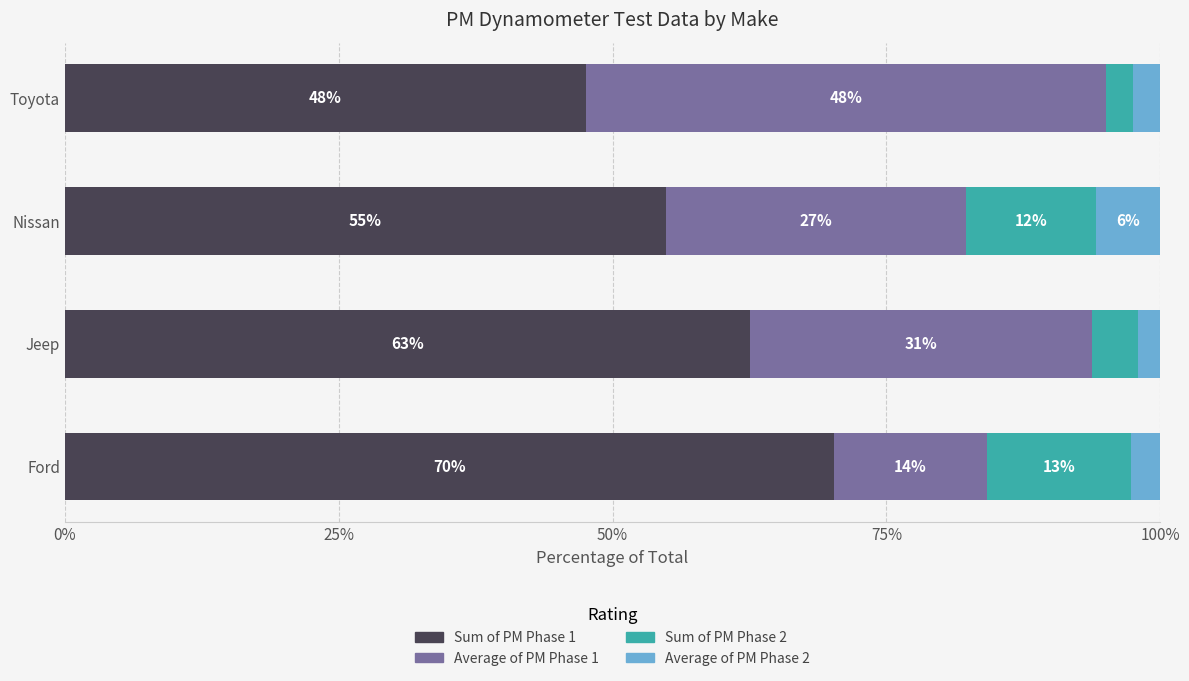

What are all the series names shown in the legend?

Sum of PM Phase 1, Average of PM Phase 1, Sum of PM Phase 2, Average of PM Phase 2